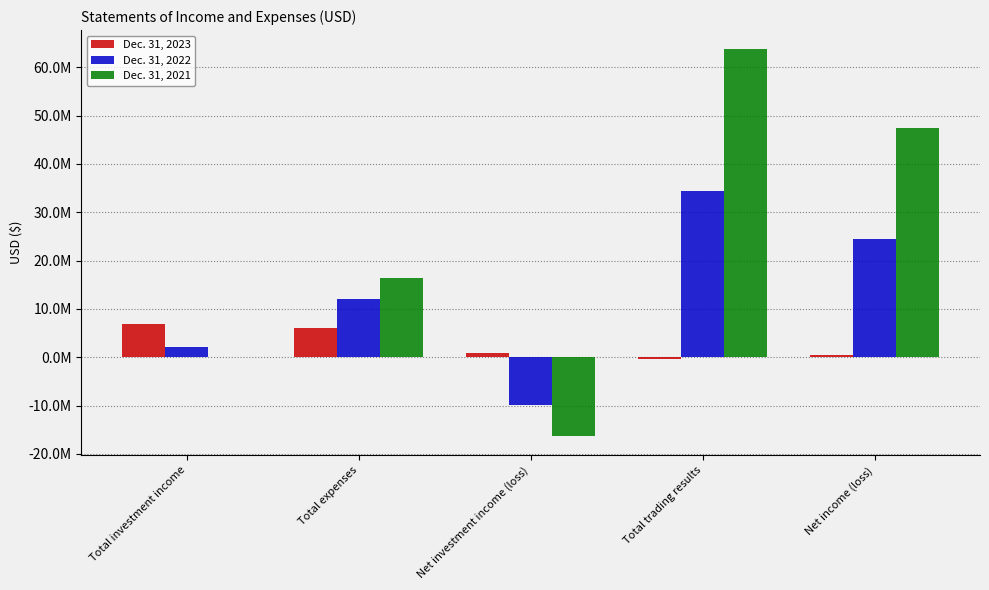

Read the Dec. 31, 2023 value at Total expenses, to the nearest 10.

5993850